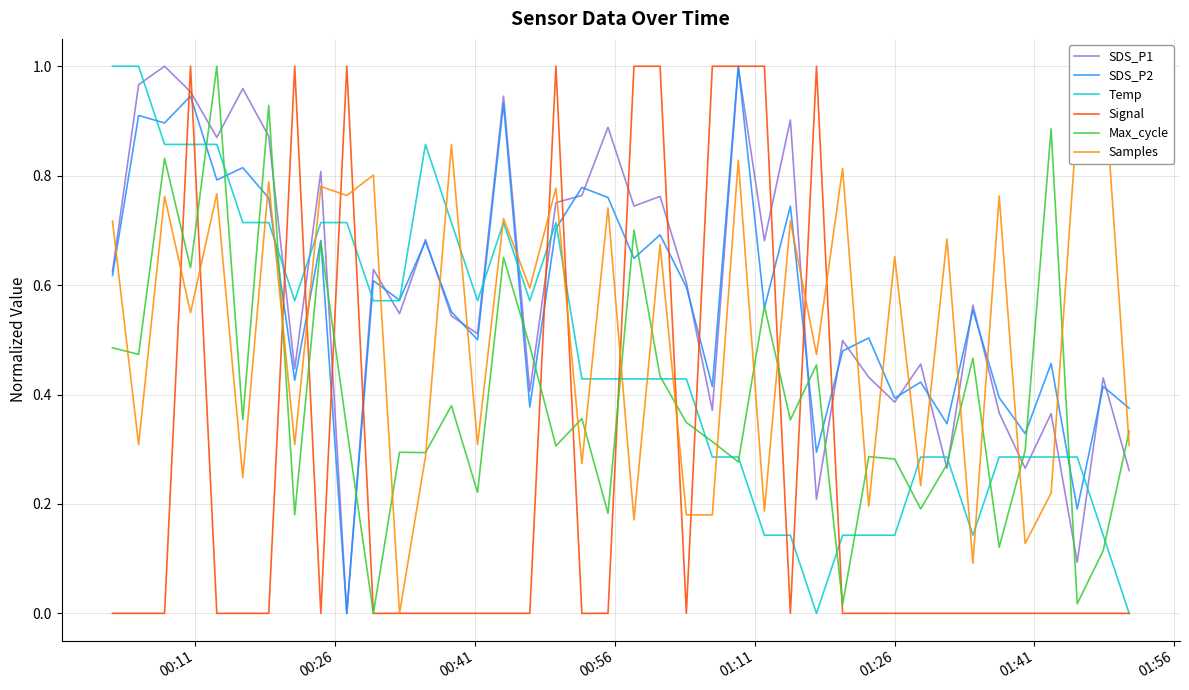

How many lines are shown in the chart?

6